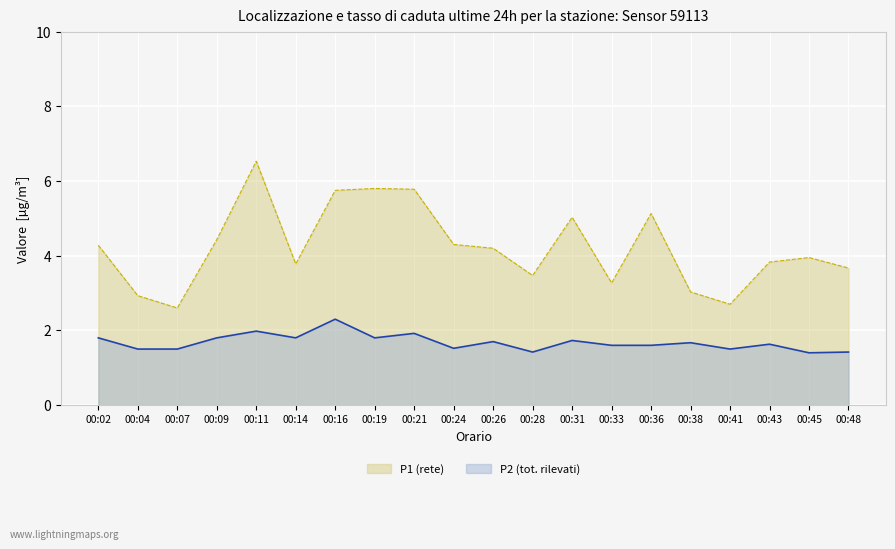

Reading left to right, what are all the values shown in this chart?

P1: 00:02=4.3	00:04=2.9	00:07=2.6	00:09=4.4	00:11=6.5	00:14=3.8	00:16=5.8	00:19=5.8	00:21=5.8	00:24=4.3	00:26=4.2	00:28=3.5	00:31=5.0	00:33=3.3	00:36=5.1	00:38=3.0	00:41=2.7	00:43=3.8	00:45=4.0	00:48=3.7
P2: 00:02=1.8	00:04=1.5	00:07=1.5	00:09=1.8	00:11=2.0	00:14=1.8	00:16=2.3	00:19=1.8	00:21=1.9	00:24=1.5	00:26=1.7	00:28=1.4	00:31=1.7	00:33=1.6	00:36=1.6	00:38=1.7	00:41=1.5	00:43=1.6	00:45=1.4	00:48=1.4